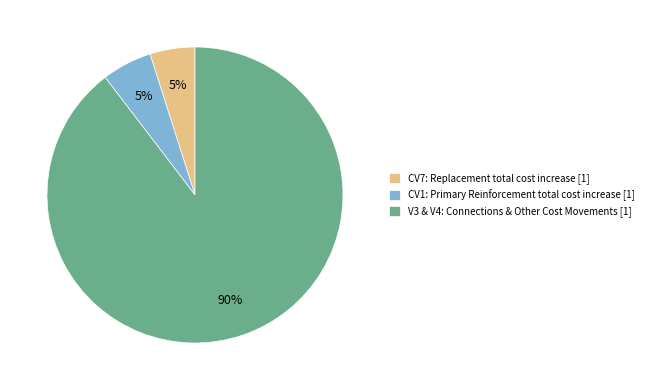

To the nearest percent, what portion does CV1: Primary Reinforcement total cost increase represent?

5%